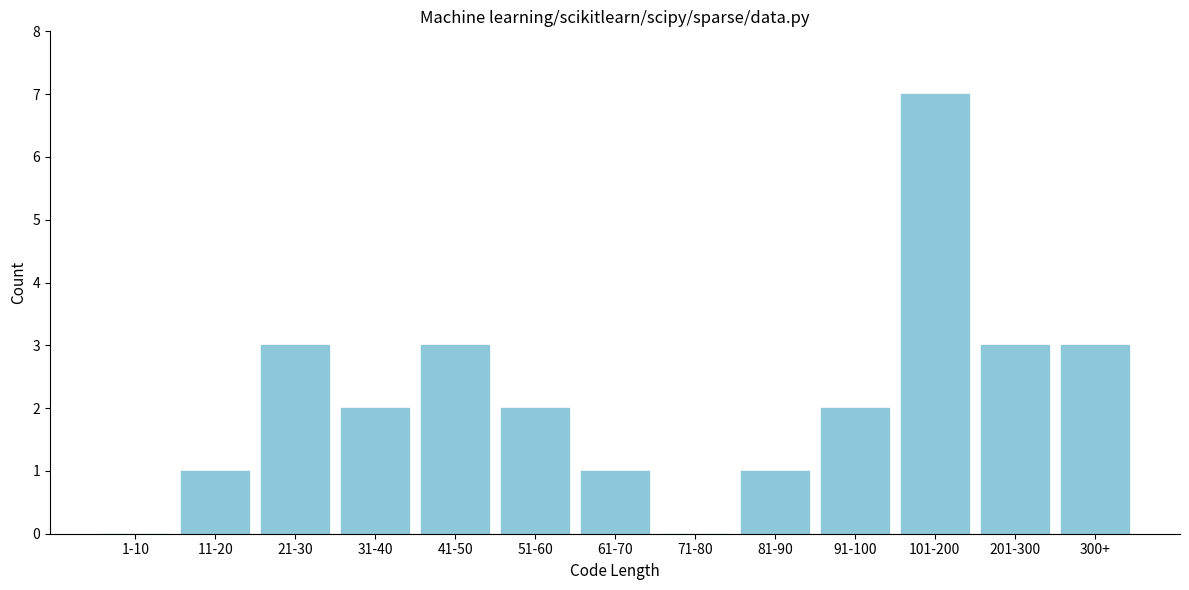

Reading left to right, what are all the values shown in this chart?

1-10=0	11-20=1	21-30=3	31-40=2	41-50=3	51-60=2	61-70=1	71-80=0	81-90=1	91-100=2	101-200=7	201-300=3	300+=3